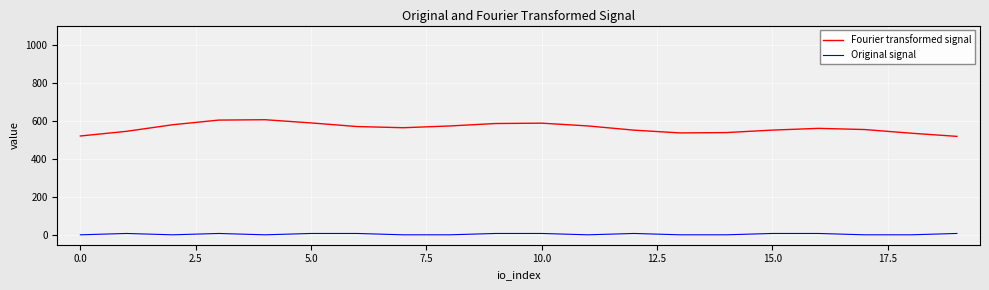

True or false: Original signal and Fourier transformed signal cross at least once.

False